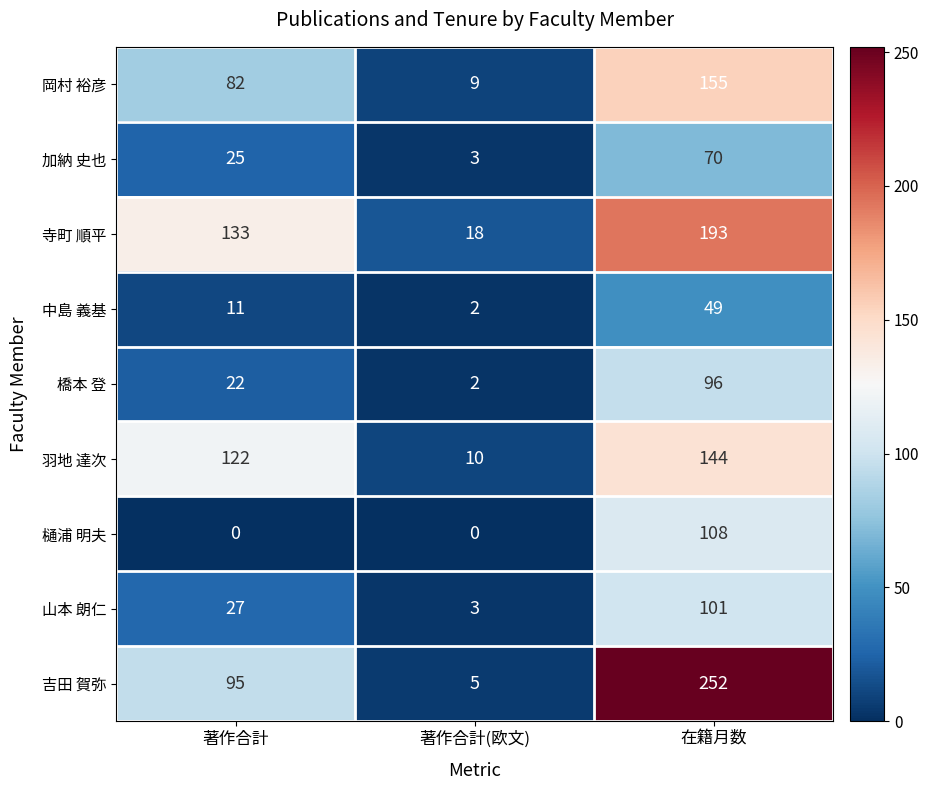

What is the sum of all 山本 朗仁 values?

131